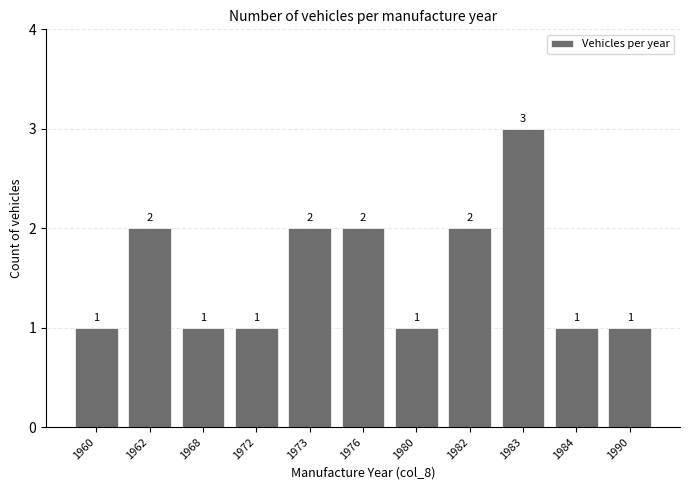

Does the chart contain stacked bars?

No